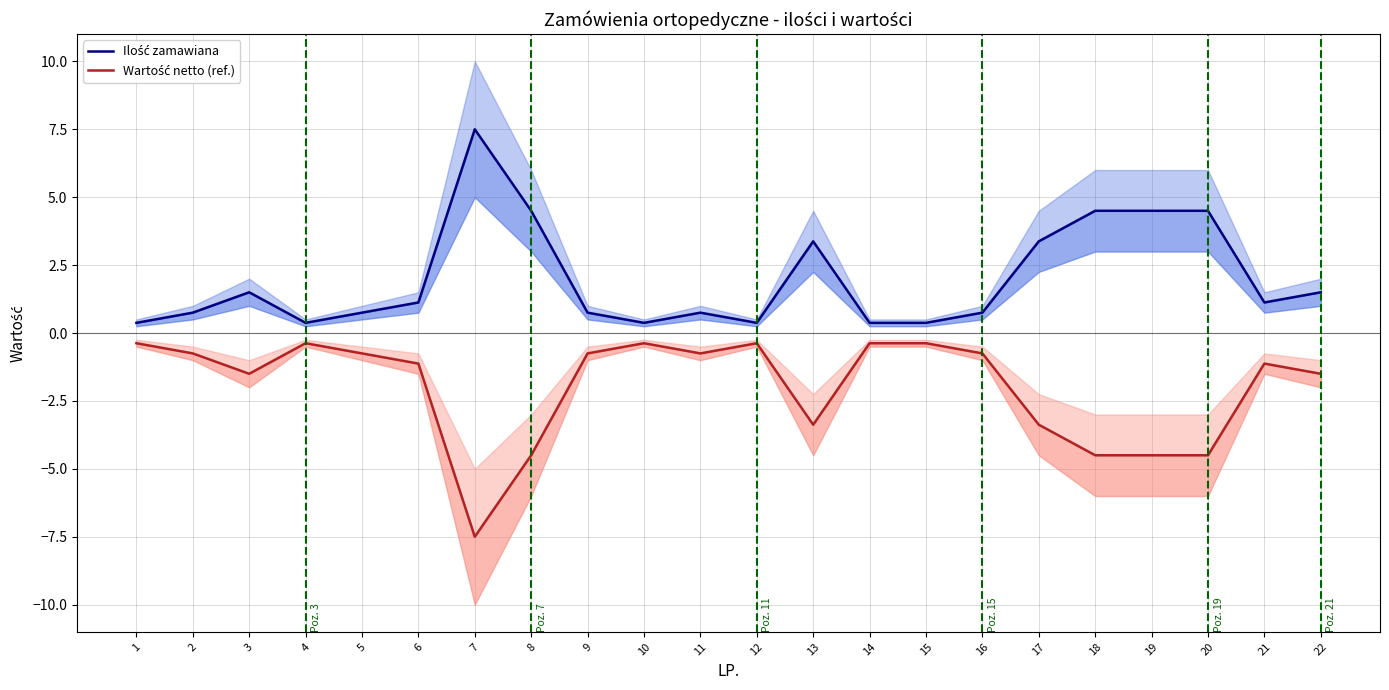

How many data points does each series have?

22